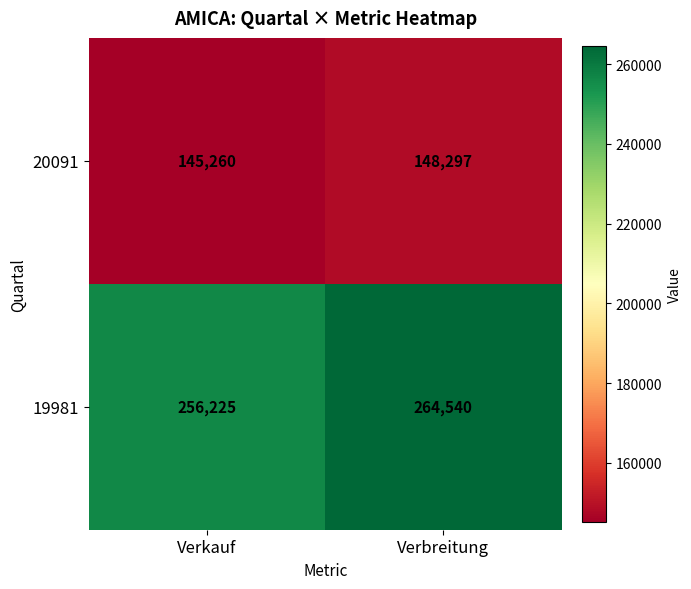

Count the number of categories in the chart.

2